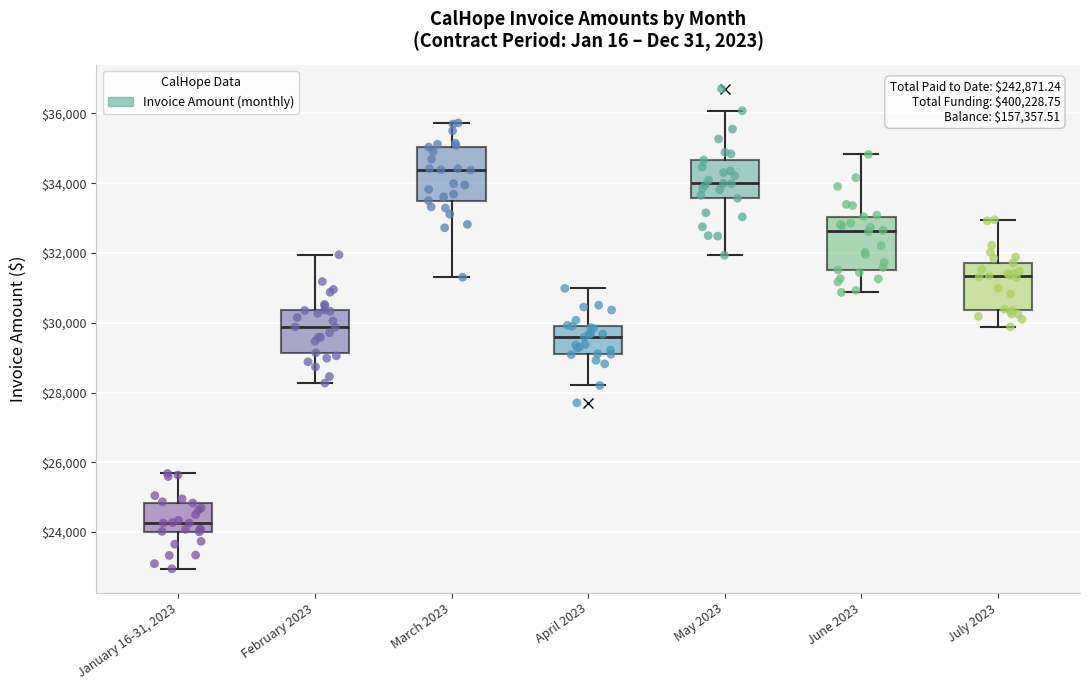

Reading left to right, transcribe this box plot: for each box, give where its median line is, the range the box spans, and where its two whiskers end, as read against the y-axis. The values are not printed on the chart, so give them approximately, as read against the axis.

January 16-31, 2023: median 24200, box 24000 to 24800, whiskers 23000 to 25600
February 2023: median 29800, box 29200 to 30400, whiskers 28200 to 32000
March 2023: median 34400, box 33600 to 35000, whiskers 31400 to 35800
April 2023: median 29600, box 29200 to 29800, whiskers 28200 to 31000
May 2023: median 34000, box 33600 to 34600, whiskers 32000 to 36000
June 2023: median 32600, box 31600 to 33000, whiskers 30800 to 34800
July 2023: median 31400, box 30400 to 31800, whiskers 29800 to 33000